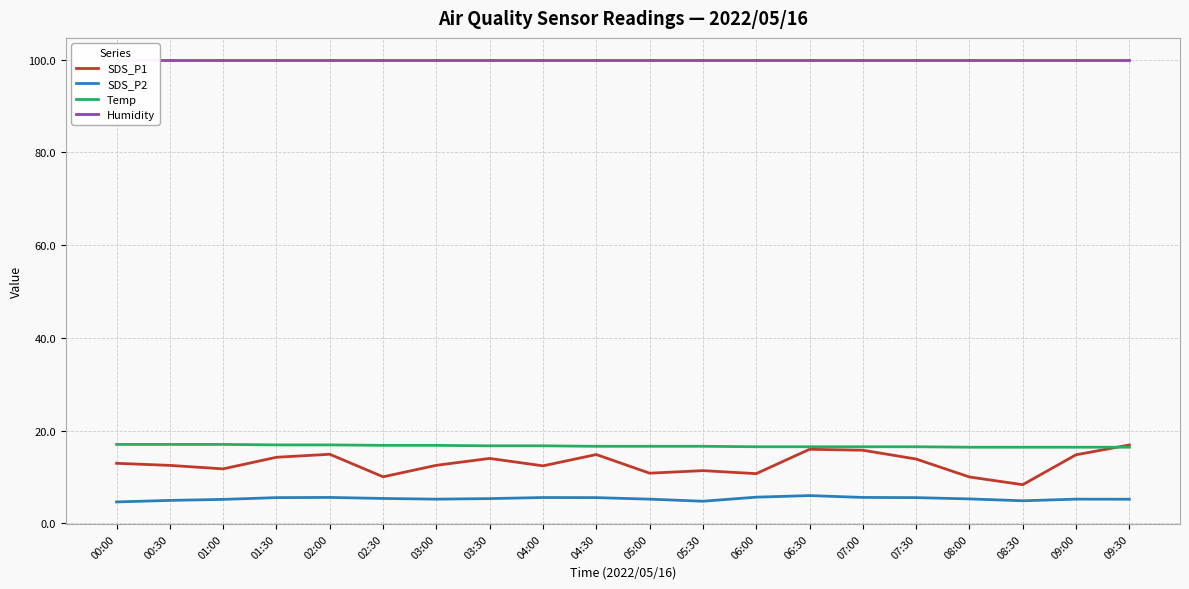

Is the value of Humidity at 03:30 greater than the value of SDS_P1 at 02:30?

Yes